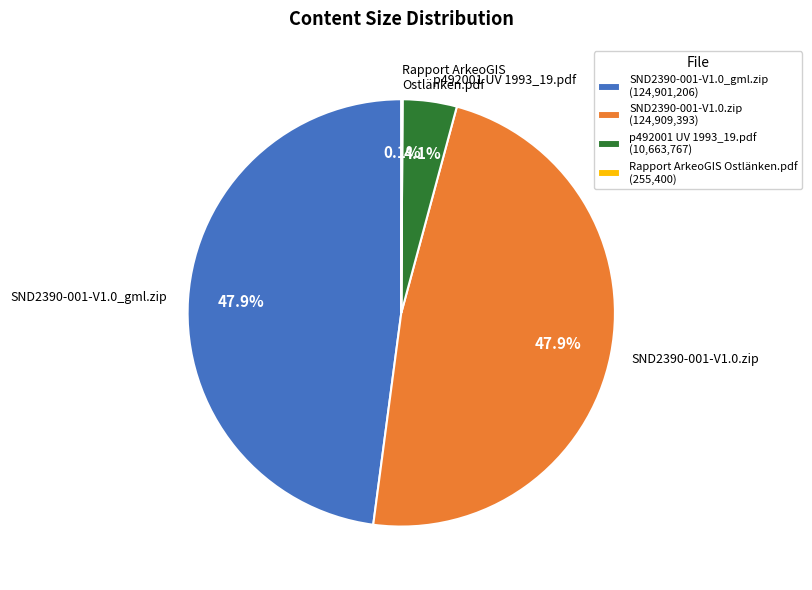

To the nearest percent, what is the difference between the SND2390-001-V1.0.zip and p492001 UV 1993_19.pdf slice percentages?

44%